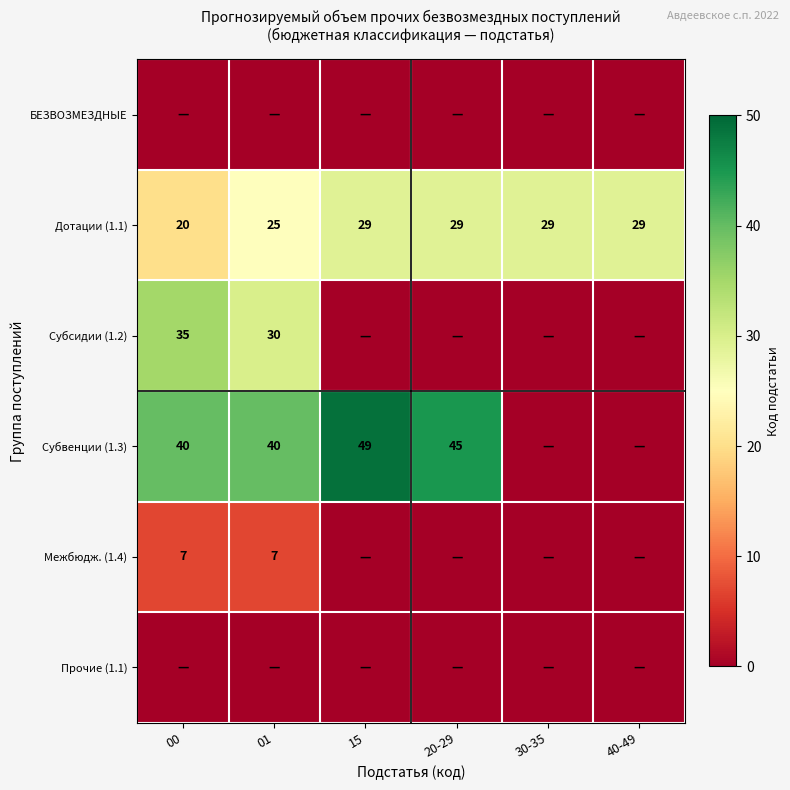

Which has a higher value, 30-35 or 20-29?

30-35